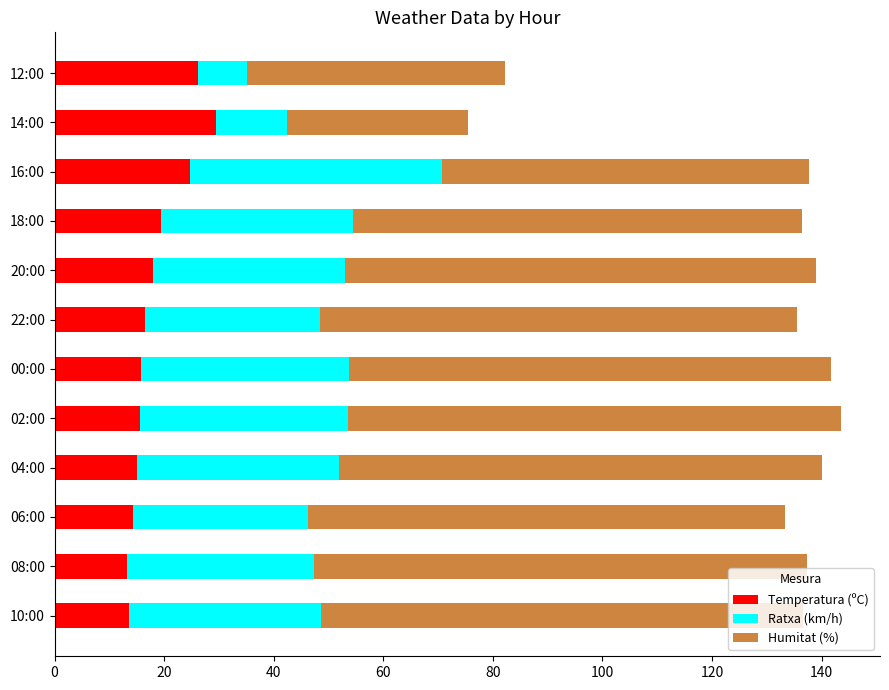

The Temperatura (ºC) series shows 23.1 at 10:00. True or false?

False